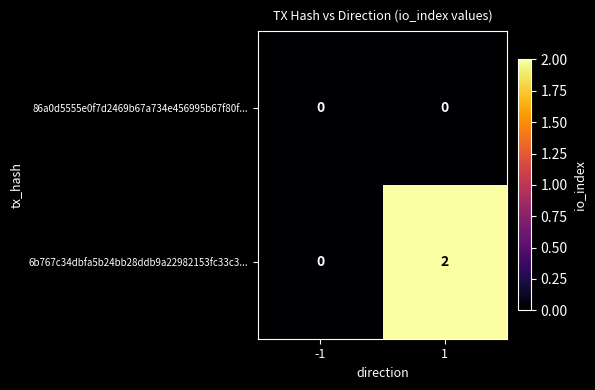

Reading right to left, transcribe all the data shown in this chart.

86a0d5555e0f7d2469b67a734e456995b67f80f...: 1=0	-1=0
6b767c34dbfa5b24bb28ddb9a22982153fc33c3...: 1=2	-1=0